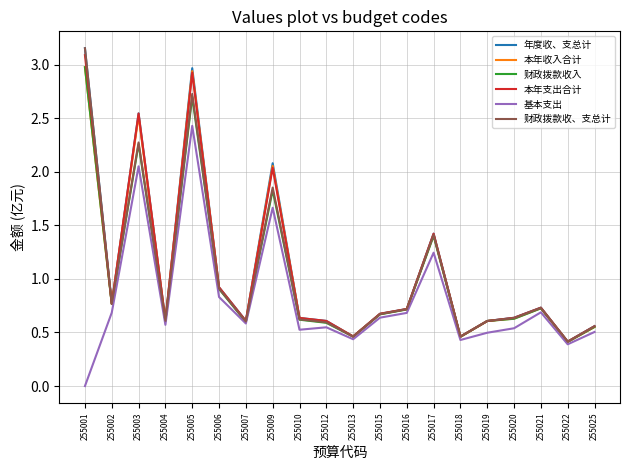

True or false: 本年支出合计 has a value of 0.2 at 255004.

False